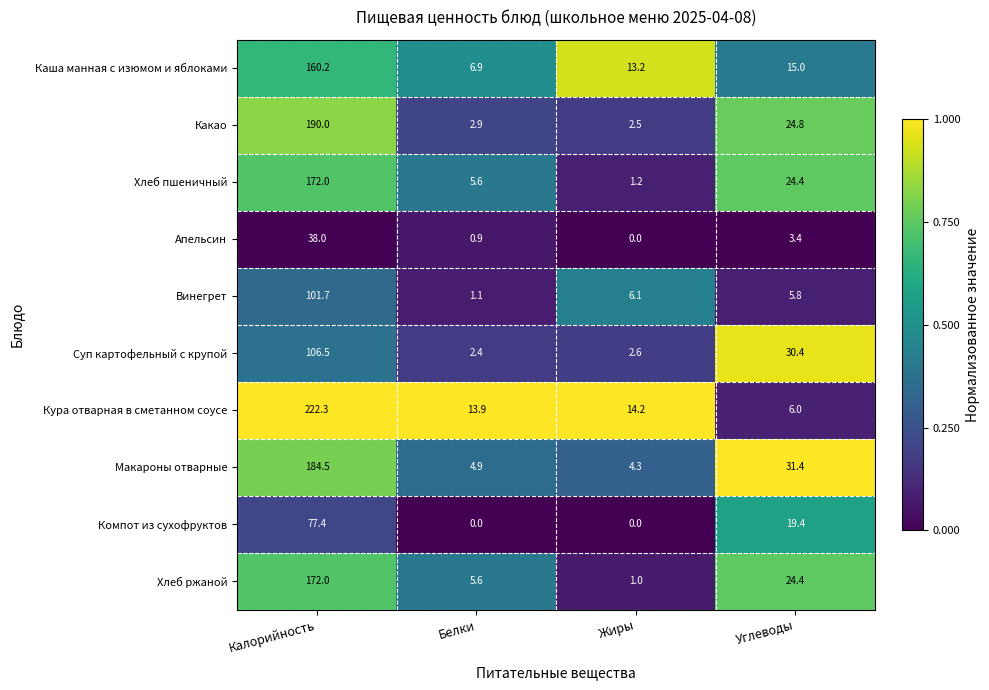

What is the maximum value for Винегрет?

101.7